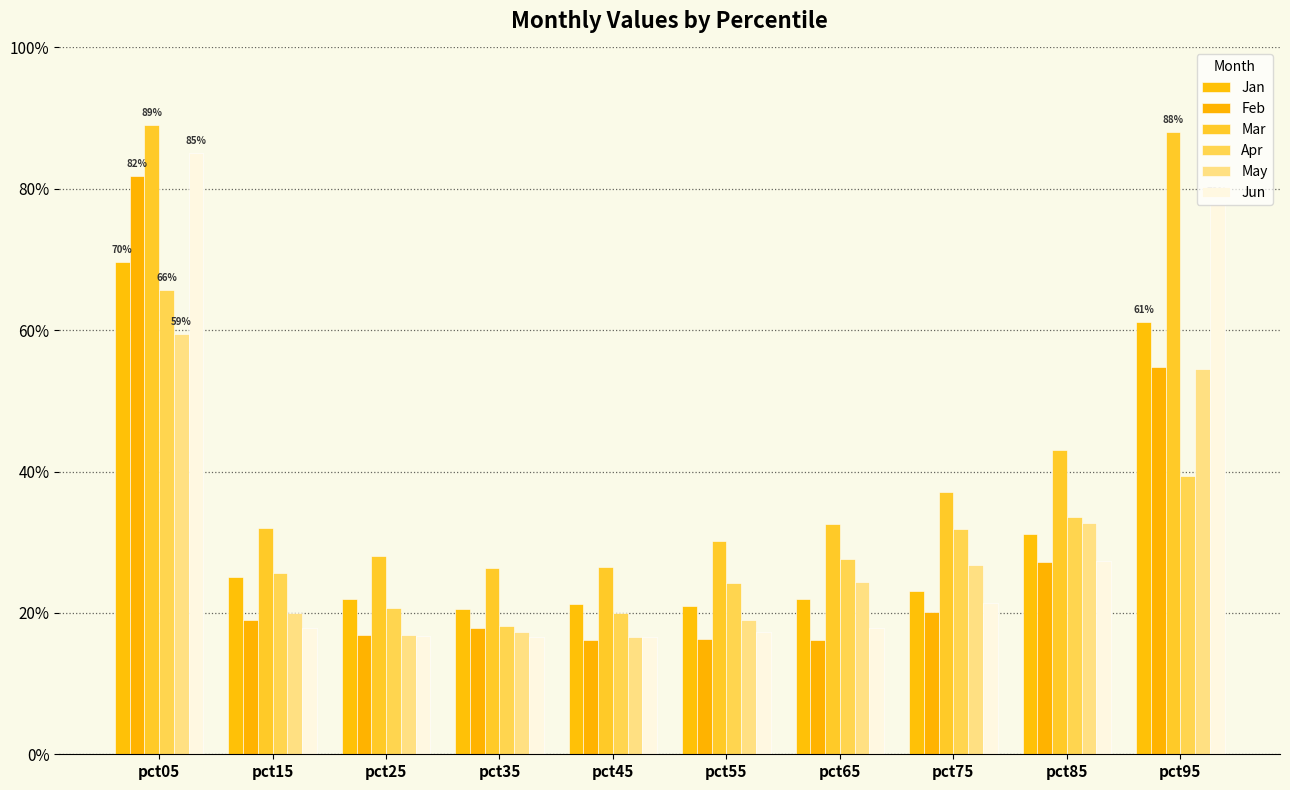

Which series has the largest total across all categories?

Mar